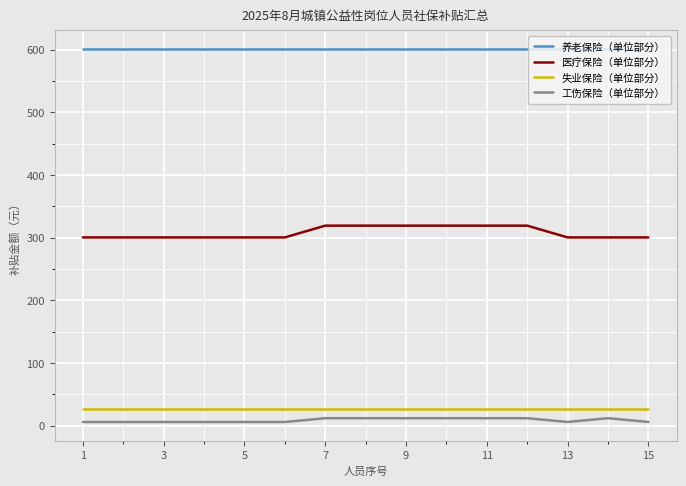

What are all the series names shown in the legend?

养老保险（单位部分）, 医疗保险（单位部分）, 失业保险（单位部分）, 工伤保险（单位部分）